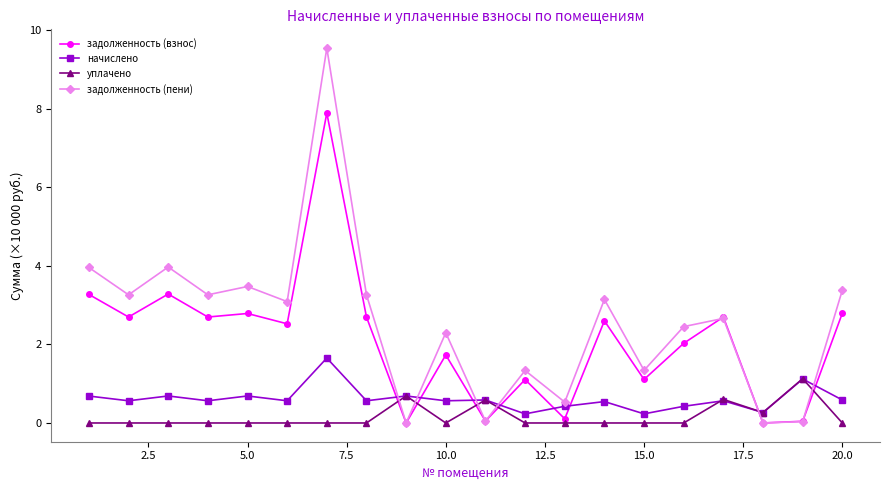

Does the chart display data point markers on the line(s)?

Yes